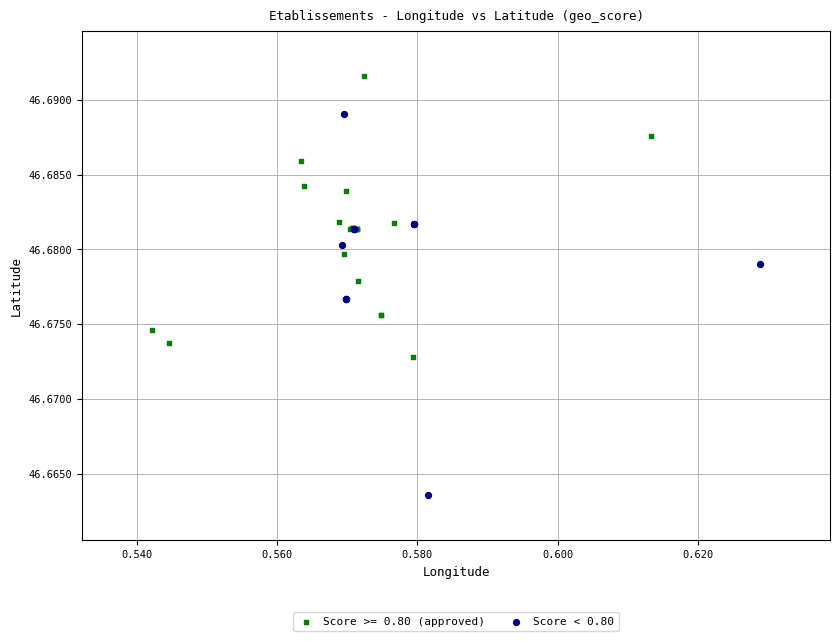

Which series has the largest Y range (max minus min)?

Score < 0.80